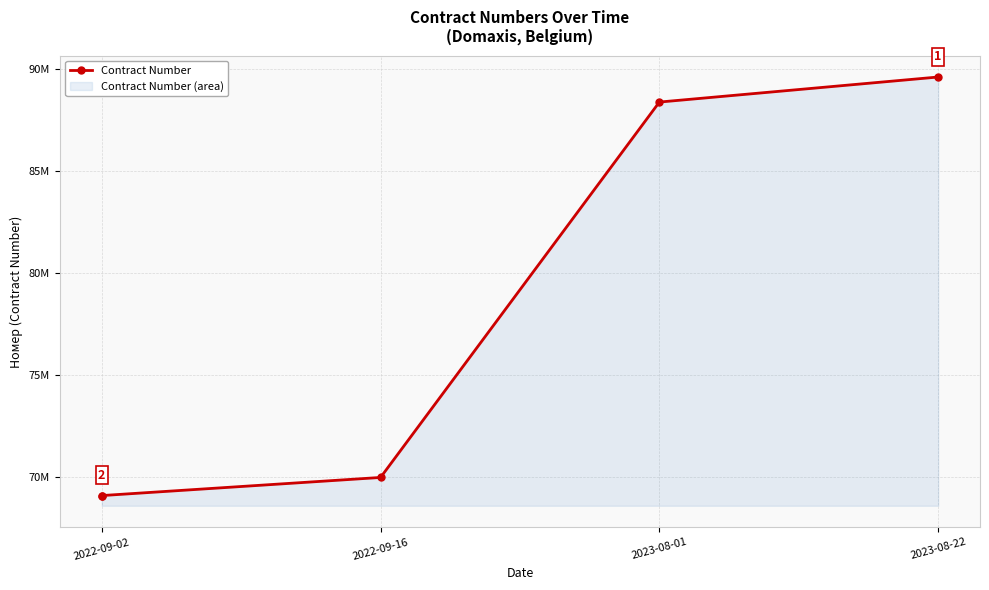

Between 2022-09-02 and 2022-09-16, which is larger?

2022-09-16